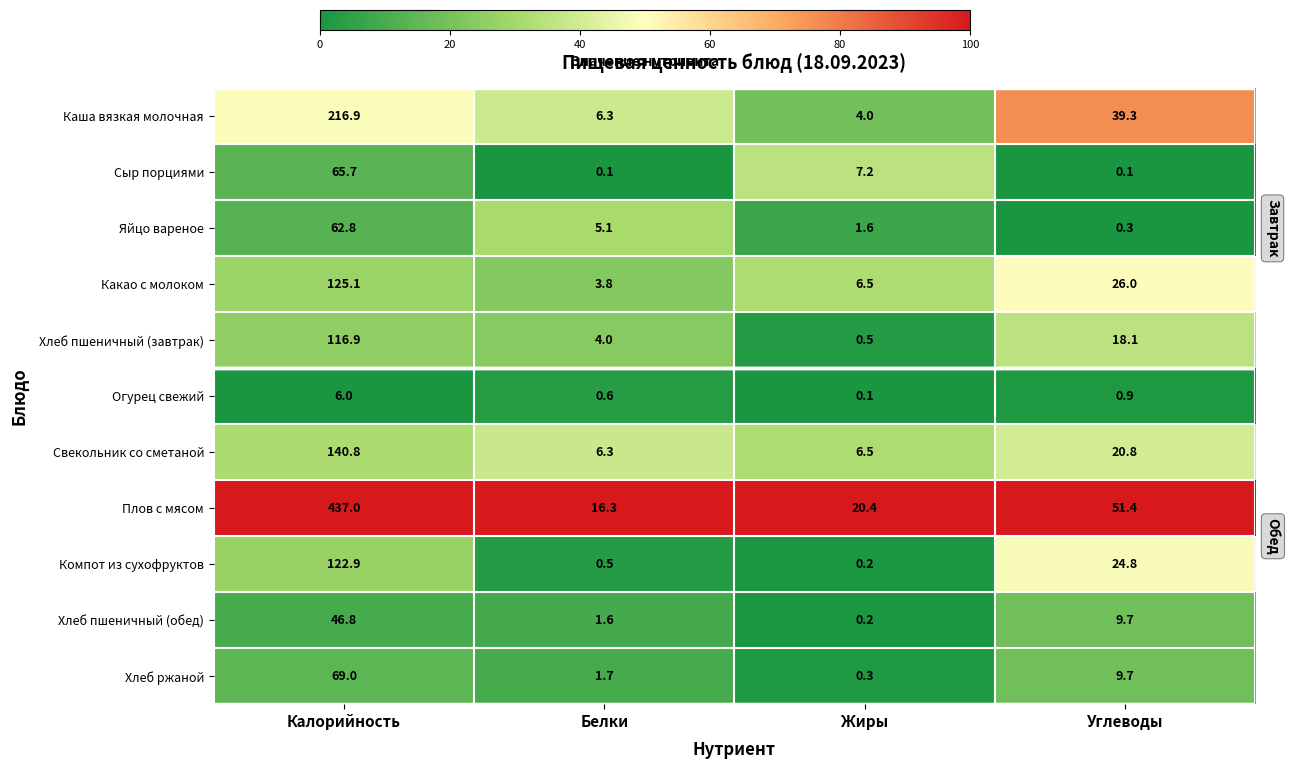

Which series changed the most between Жиры and Углеводы?

Каша вязкая молочная